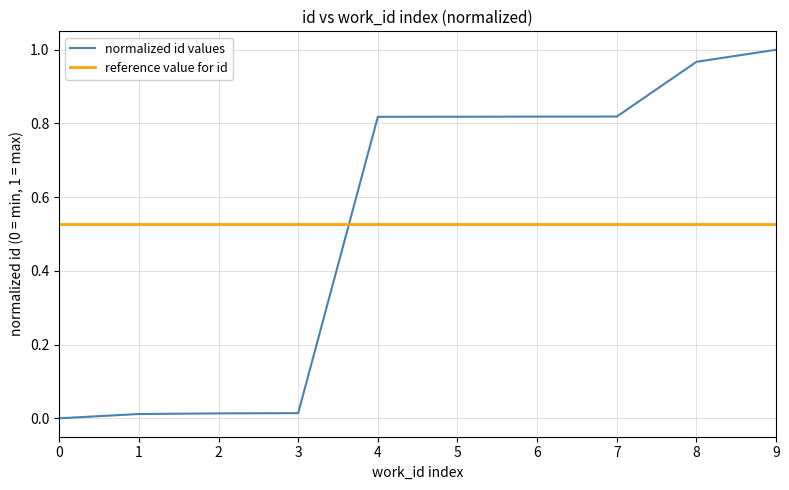

What are all the series names shown in the legend?

normalized id values, reference value for id